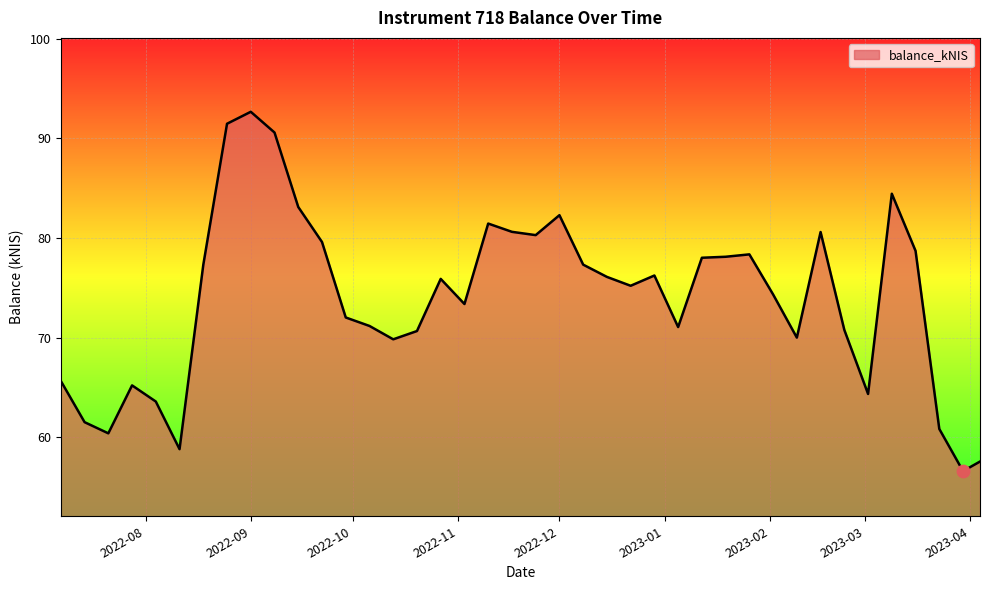

What is the minimum value shown in the chart?

56.6